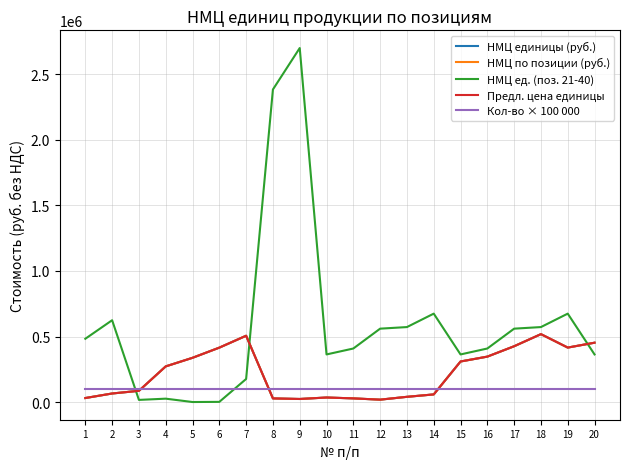

What is the sum of the Предл. цена единицы values at 12 and 9?

45716